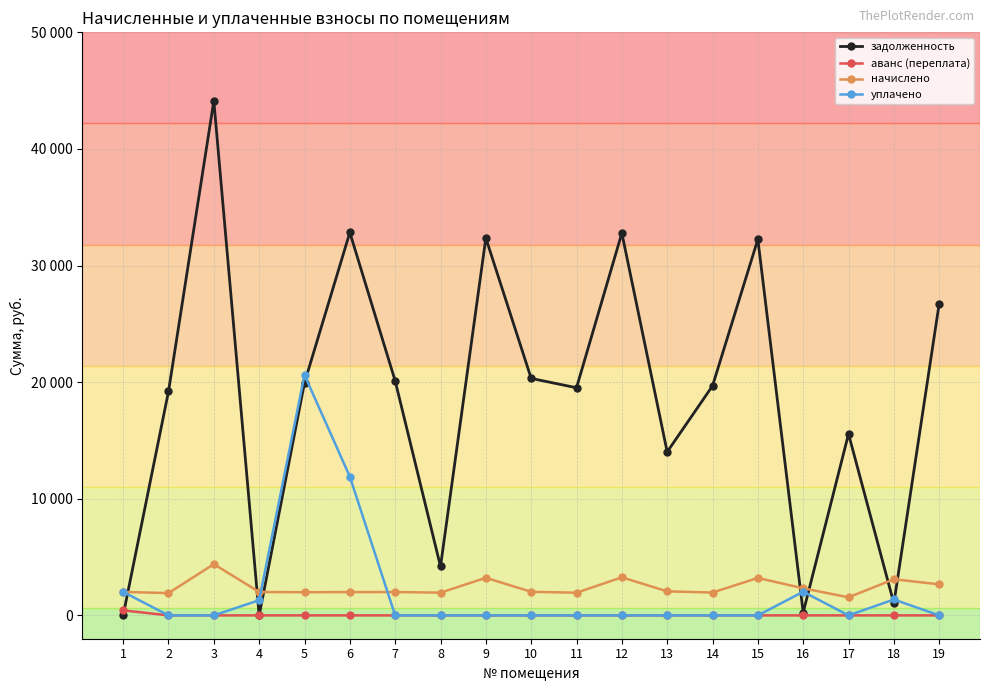

True or false: уплачено has more than 1 interior local peaks.

True